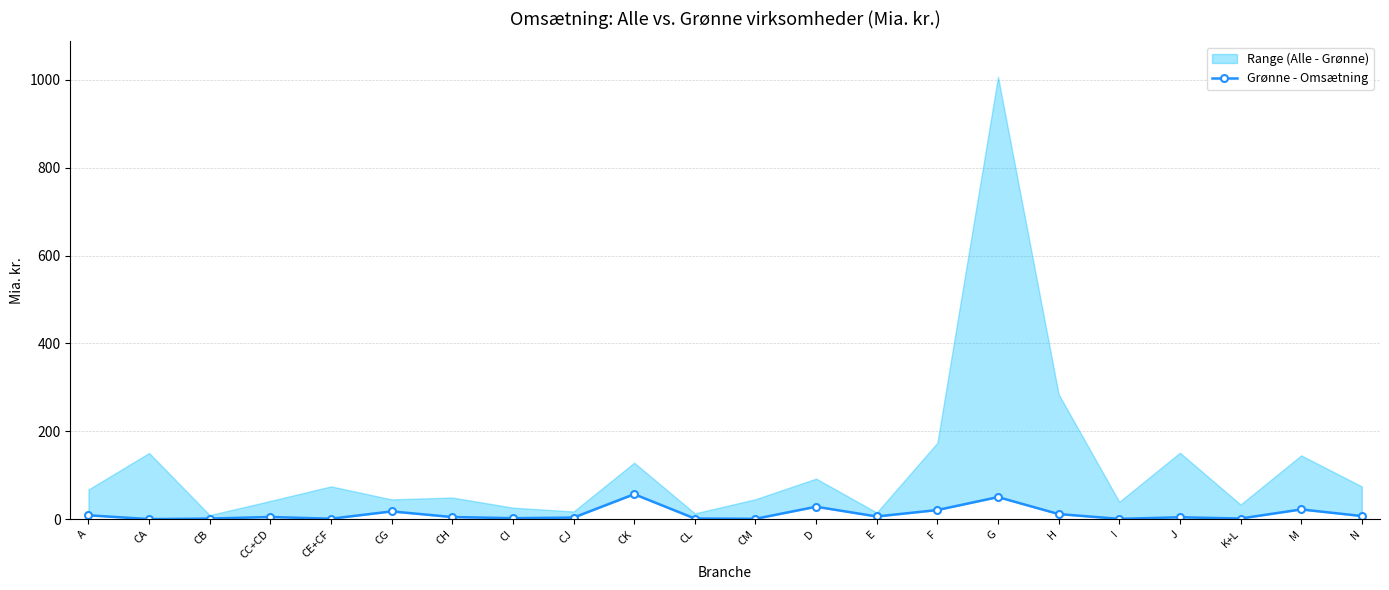

The chart shows a value of 1.3 at CB. True or false?

True